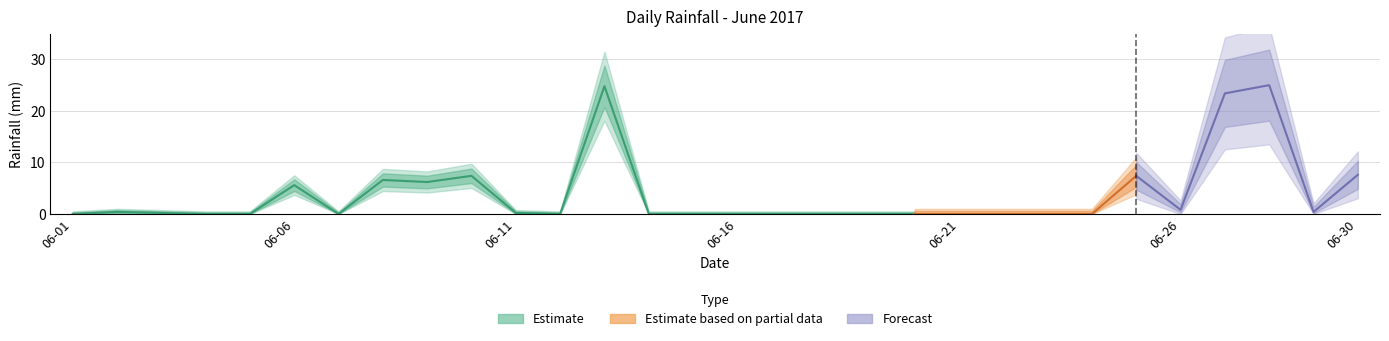

How many interior local peaks (higher than both neighbors) does the data have?

7